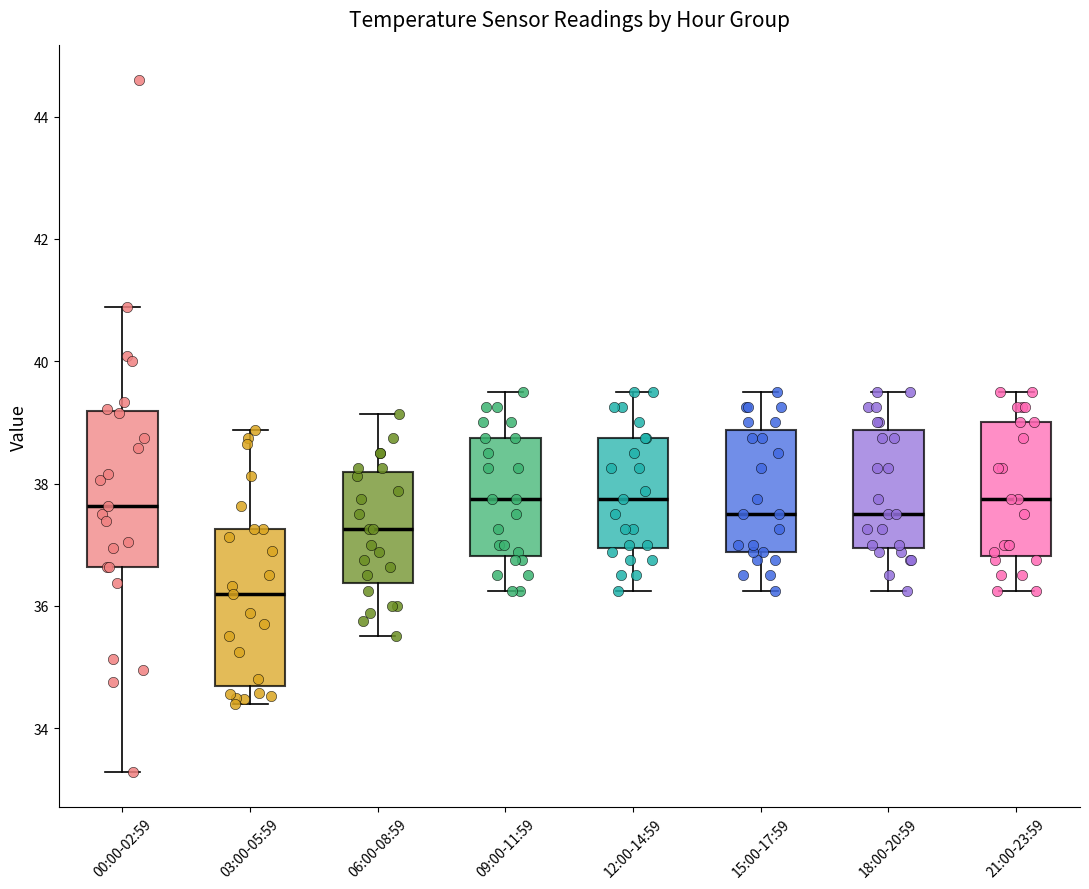

Reading left to right, transcribe this box plot: for each box, give where its median line is, the range the box spans, and where its two whiskers end, as read against the y-axis. The values are not printed on the chart, so give them approximately, as read against the axis.

00:00-02:59: median 37.6, box 36.6 to 39.2, whiskers 33.2 to 40.8
03:00-05:59: median 36.2, box 34.6 to 37.2, whiskers 34.4 to 38.8
06:00-08:59: median 37.2, box 36.4 to 38.2, whiskers 35.6 to 39.2
09:00-11:59: median 37.8, box 36.8 to 38.8, whiskers 36.2 to 39.6
12:00-14:59: median 37.8, box 37.0 to 38.8, whiskers 36.2 to 39.6
15:00-17:59: median 37.6, box 36.8 to 38.8, whiskers 36.2 to 39.6
18:00-20:59: median 37.6, box 37.0 to 38.8, whiskers 36.2 to 39.6
21:00-23:59: median 37.8, box 36.8 to 39.0, whiskers 36.2 to 39.6